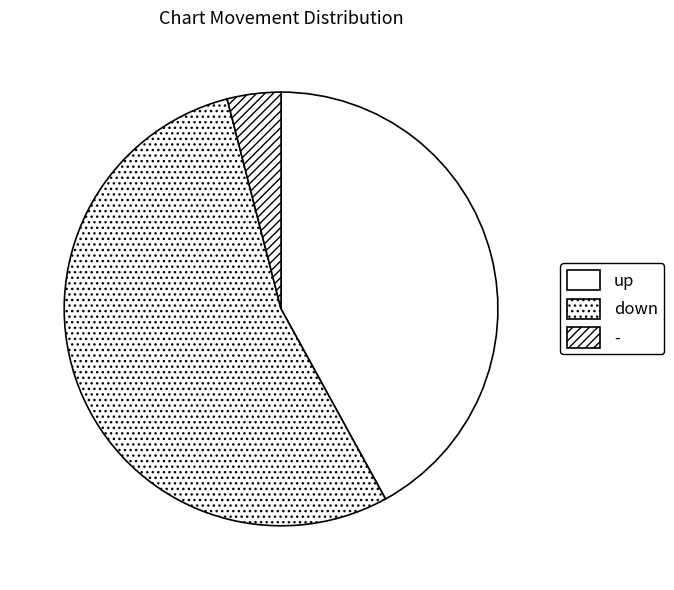

What is the majority slice?

down